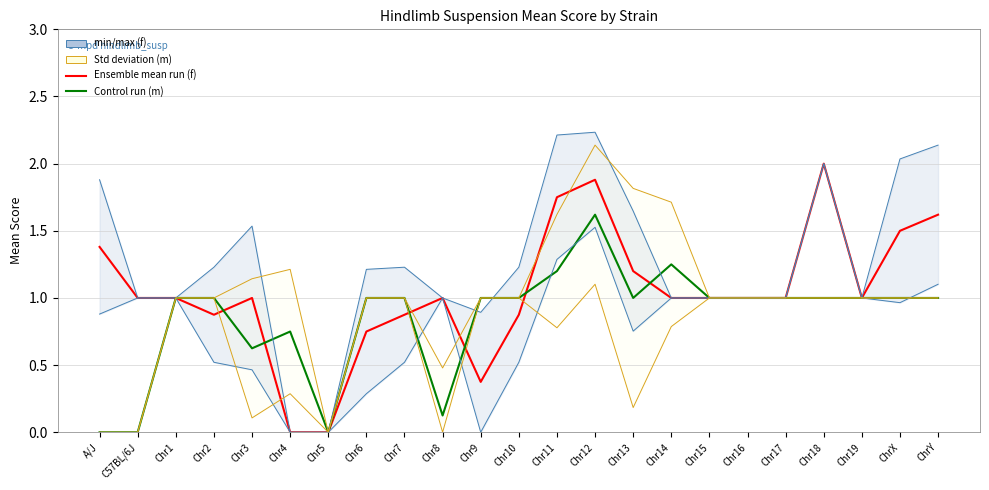

Rank the categories by Control run (m) value from highest to lowest.

Chr12, Chr14, Chr11, Chr1, Chr2, Chr6, Chr7, Chr9, Chr10, Chr13, Chr15, Chr16, Chr17, Chr18, Chr19, ChrX, ChrY, Chr4, Chr3, Chr8, A/J, C57BL/6J, Chr5